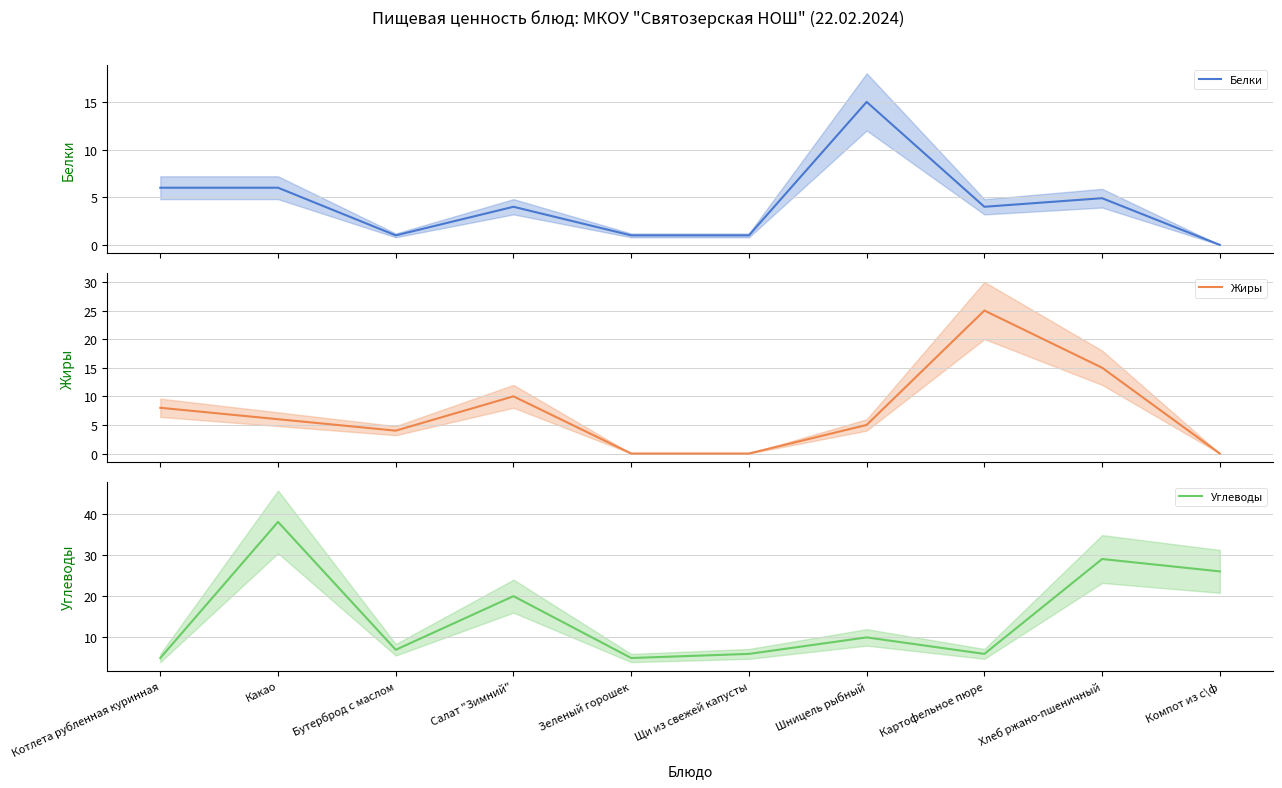

How many distinct data groups are displayed?

3